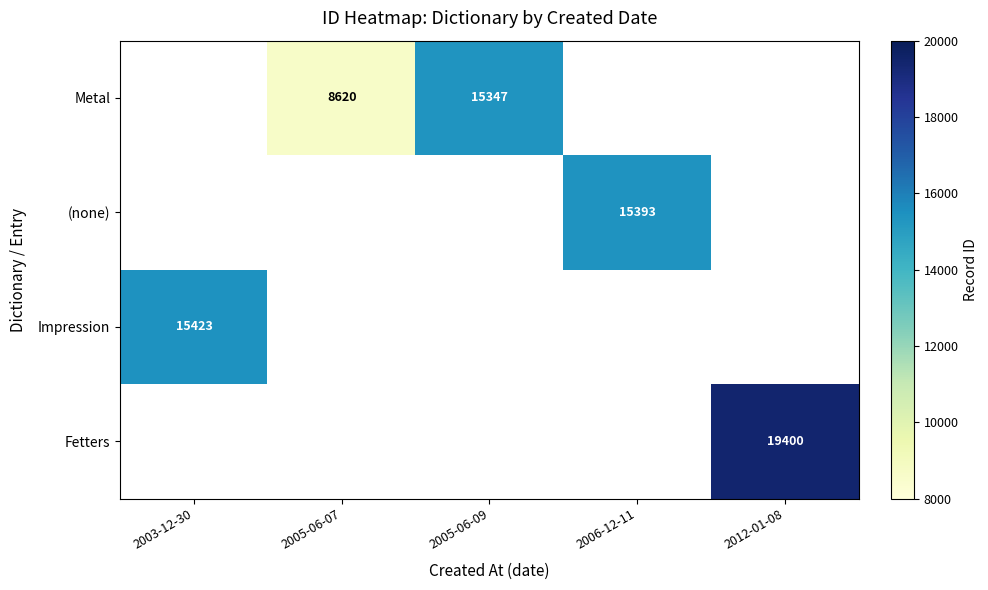

Is it true that Fetters equals 28256 at 2012-01-08?

False